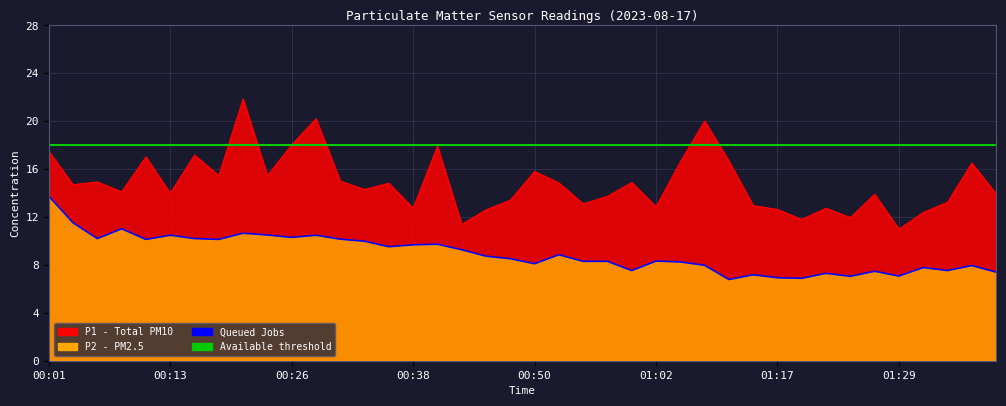

What position from the right is 00:21?

32